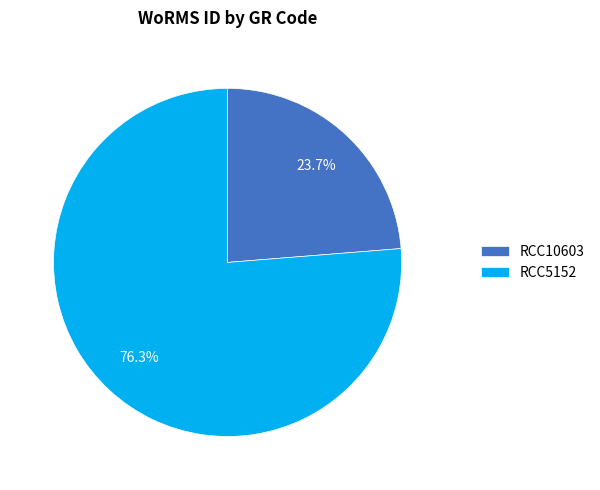

To the nearest percent, what is the combined percentage of RCC10603 and RCC5152?

100%